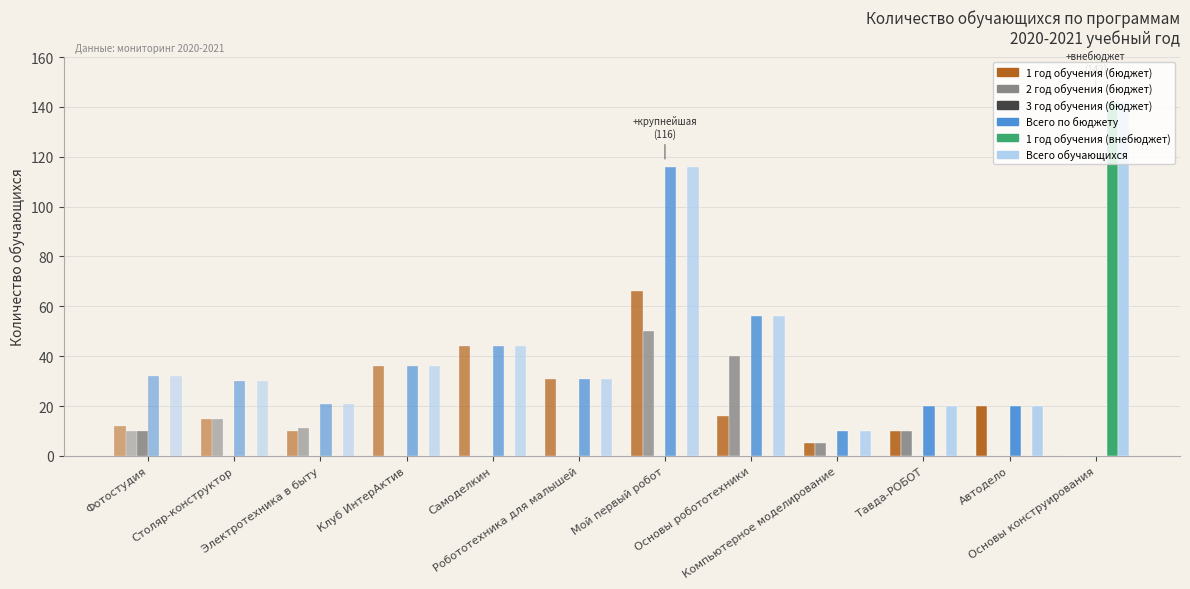

What position from the right is Автодело?

2